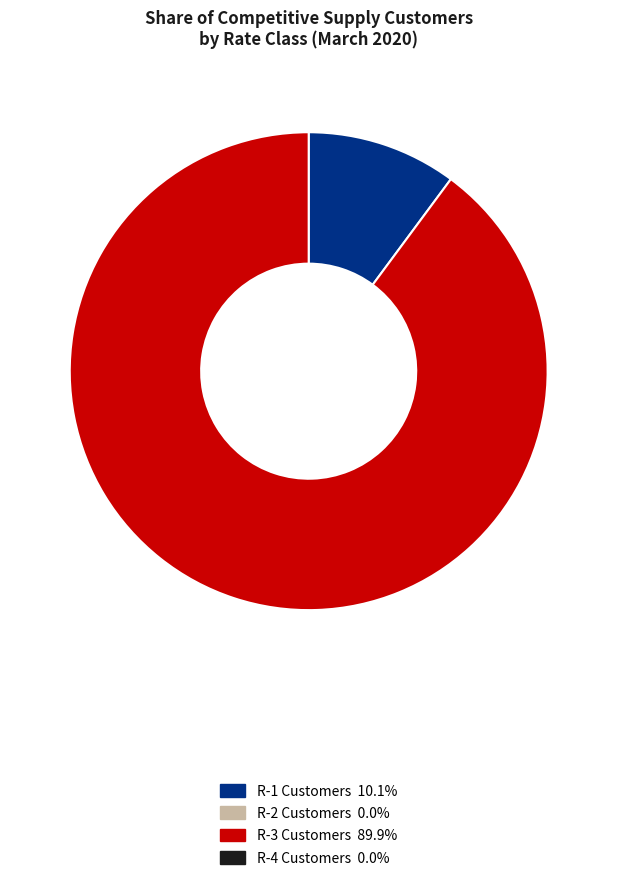

Is there a majority slice in this chart?

Yes